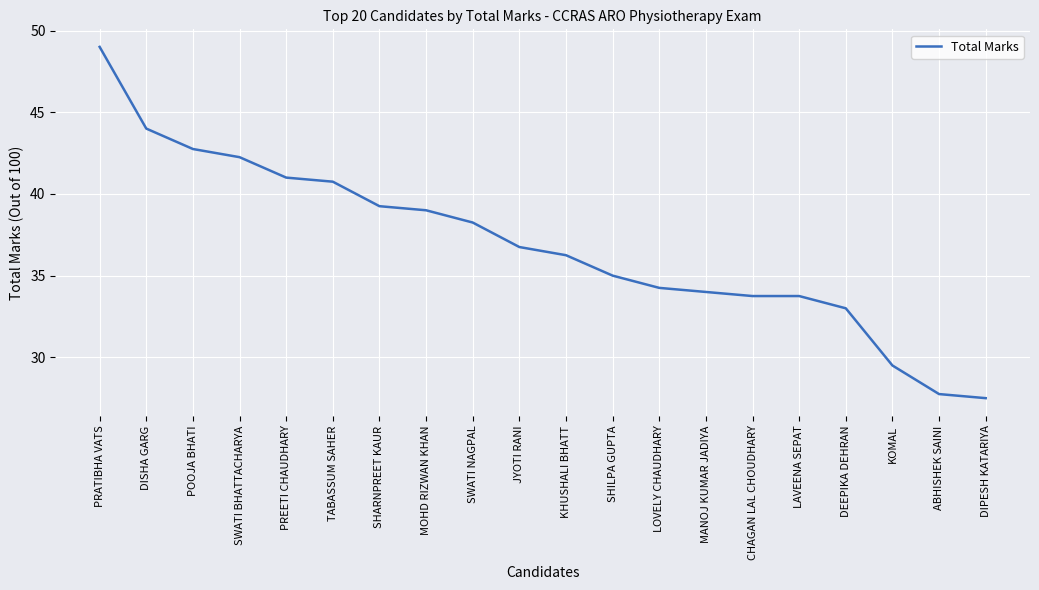

How many lines are shown in the chart?

1